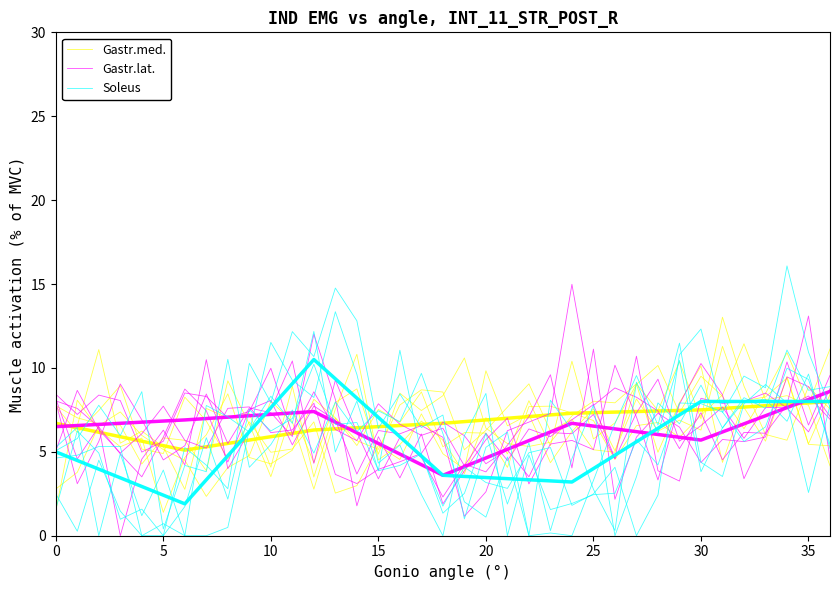

At which label does Gastr.lat. reach its peak?

24